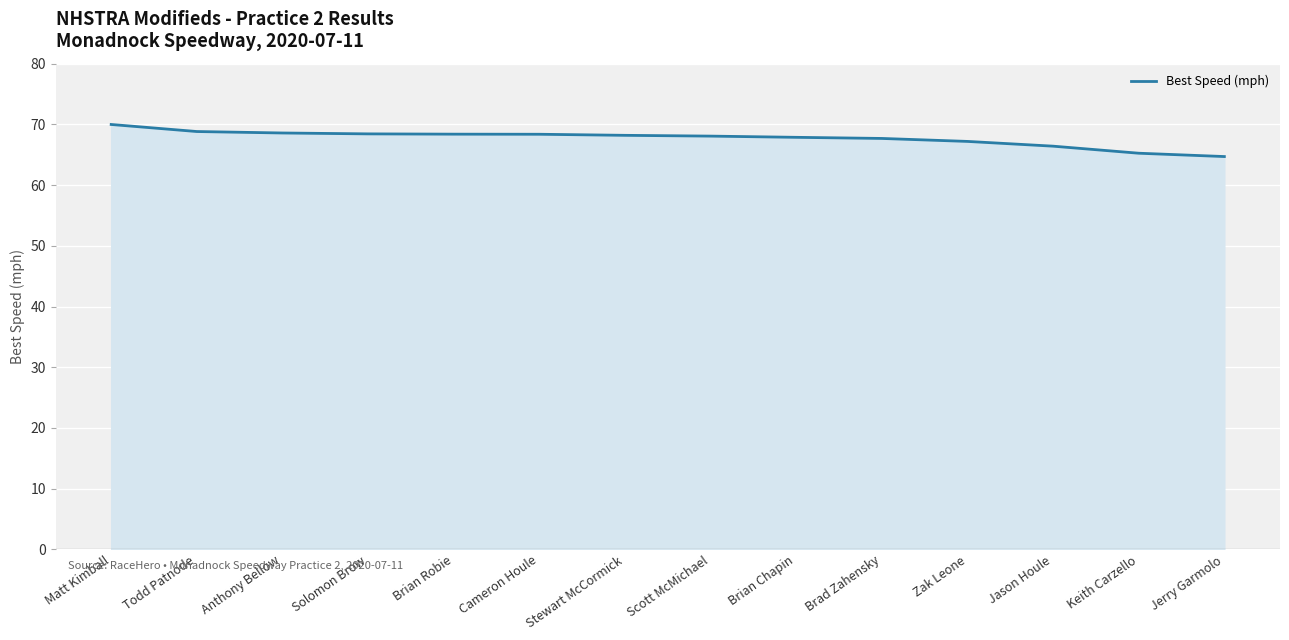

What position from the right is Brian Robie?

10